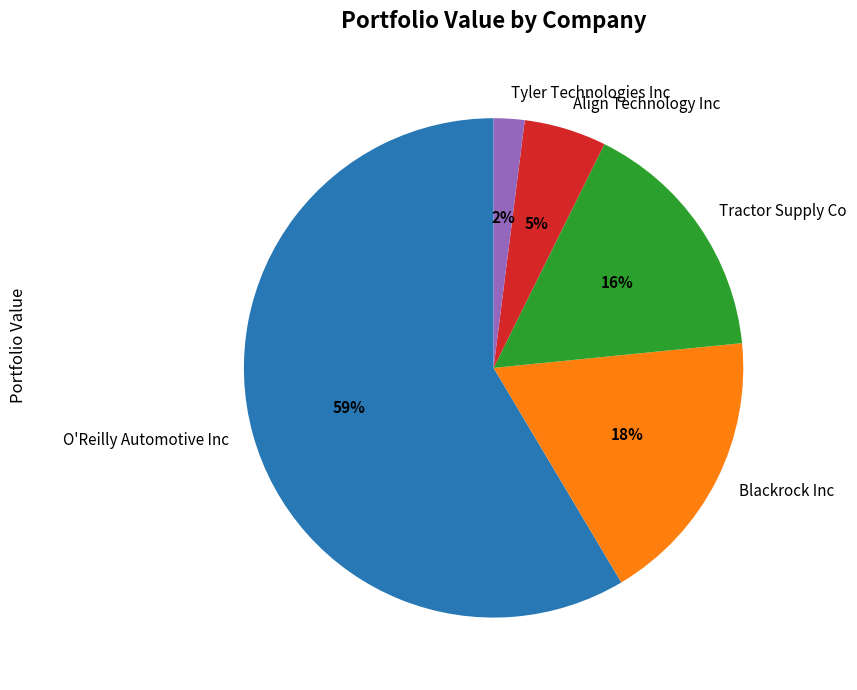

To the nearest percent, what is the difference between the largest and smallest slice percentages?

57%